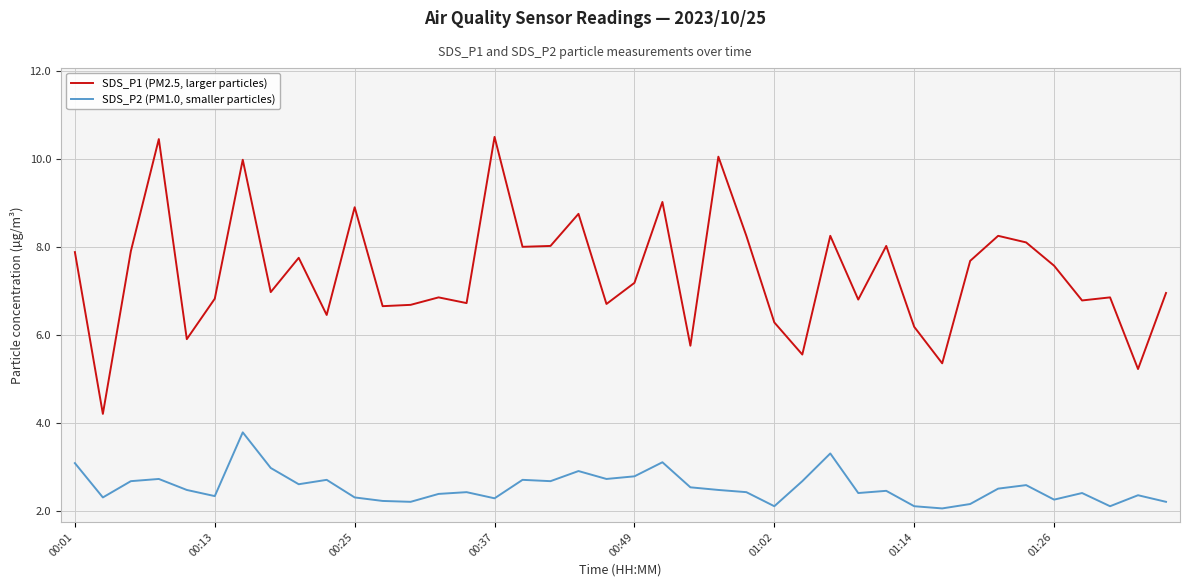

Rank the series by their average value, from lowest to highest.

SDS_P2 (PM1.0, smaller particles), SDS_P1 (PM2.5, larger particles)